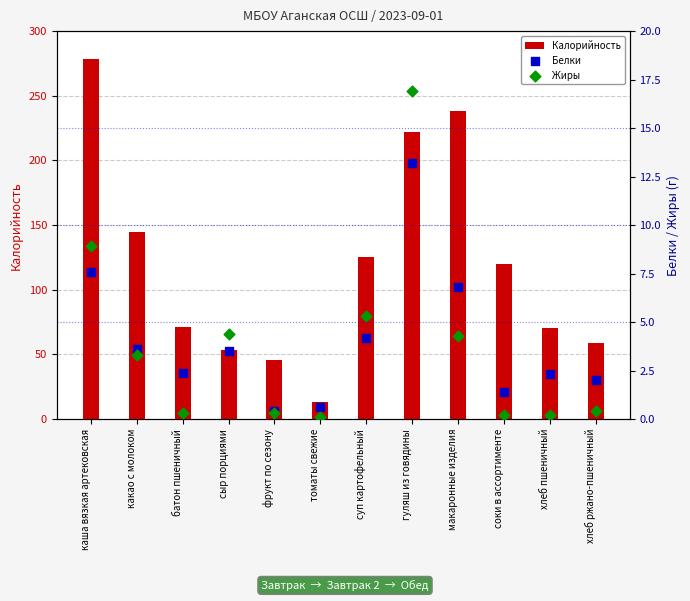

What are all the series names shown in the legend?

Калорийность, Белки, Жиры